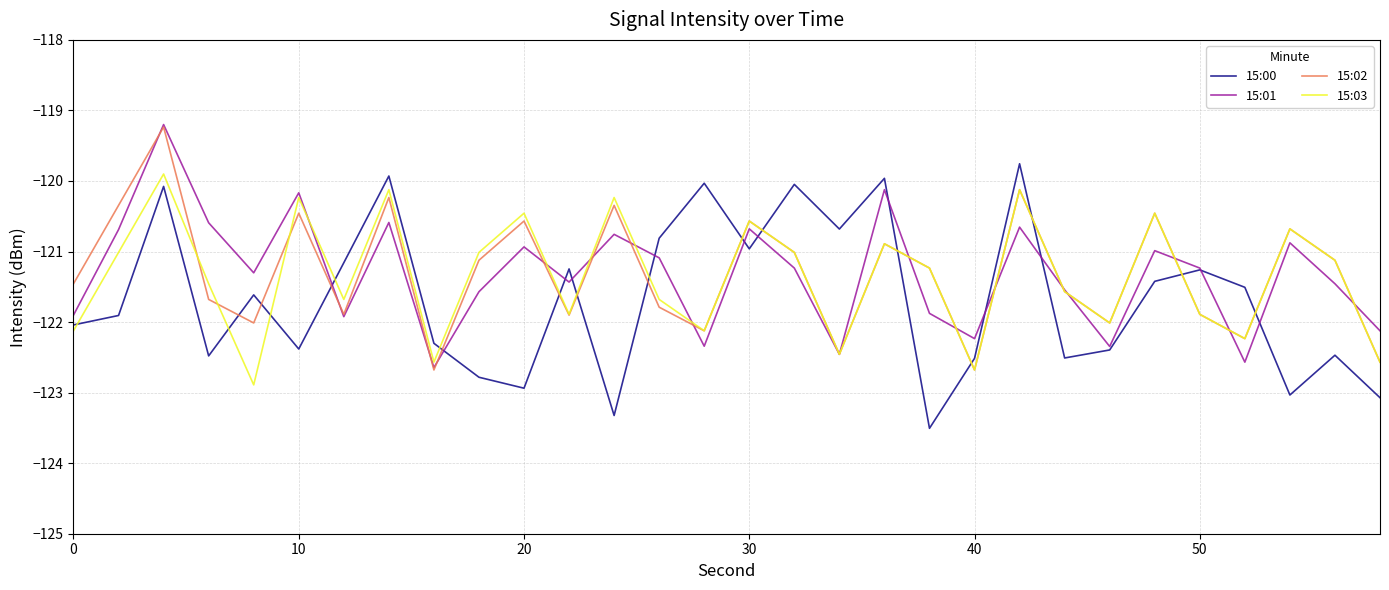

What is the highest value of the 15:02 series?

-119.2